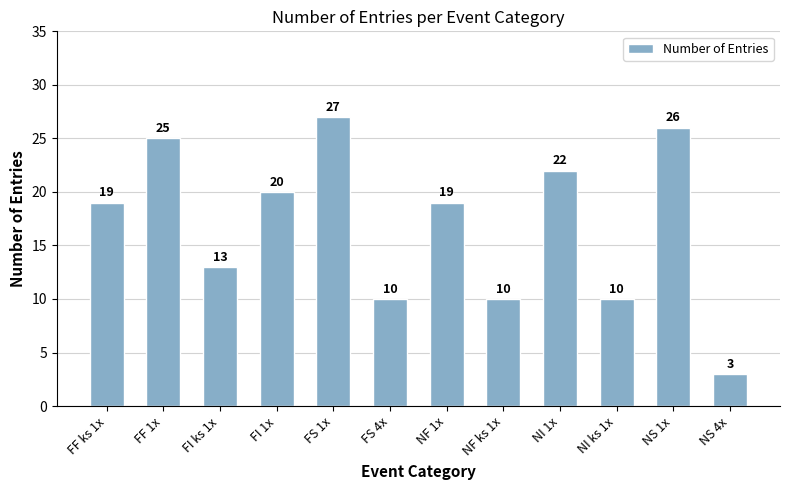

What is the sum of the values at NS 1x and FF 1x?

51